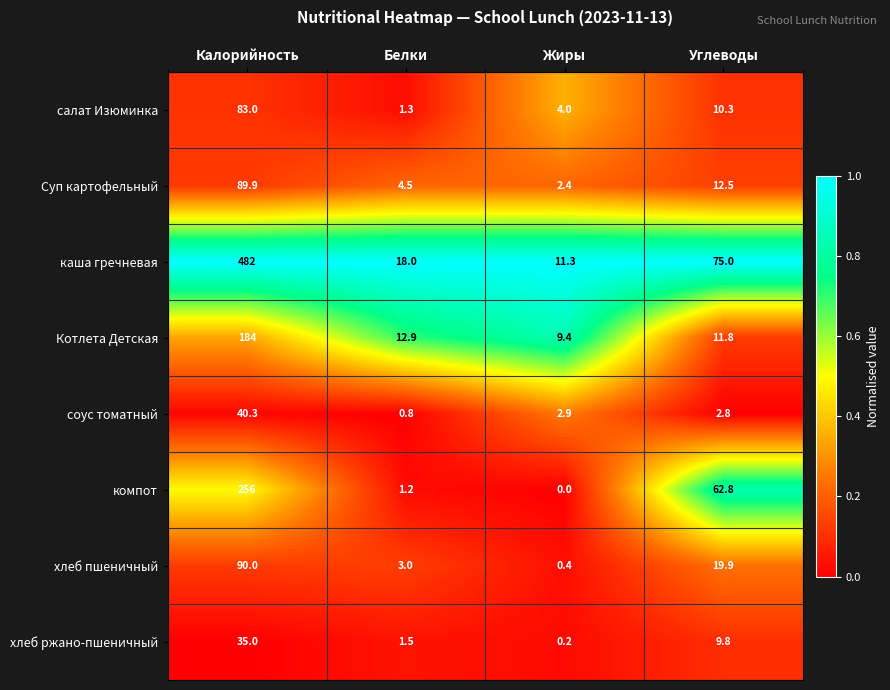

Which series has the largest total across all categories?

каша гречневая